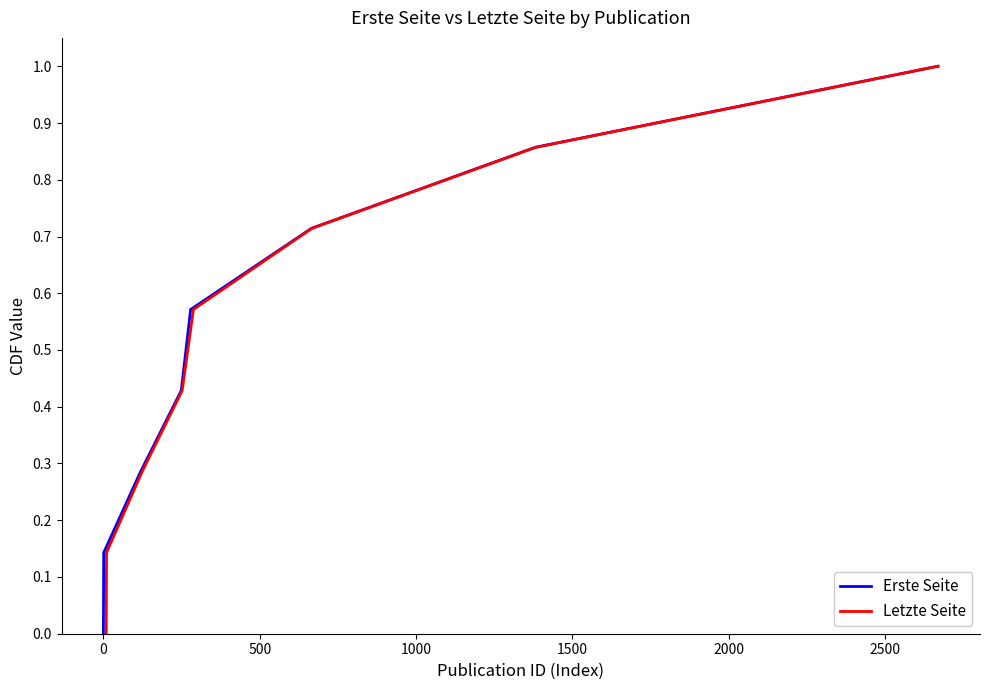

True or false: Erste Seite and Letzte Seite cross at least once.

False